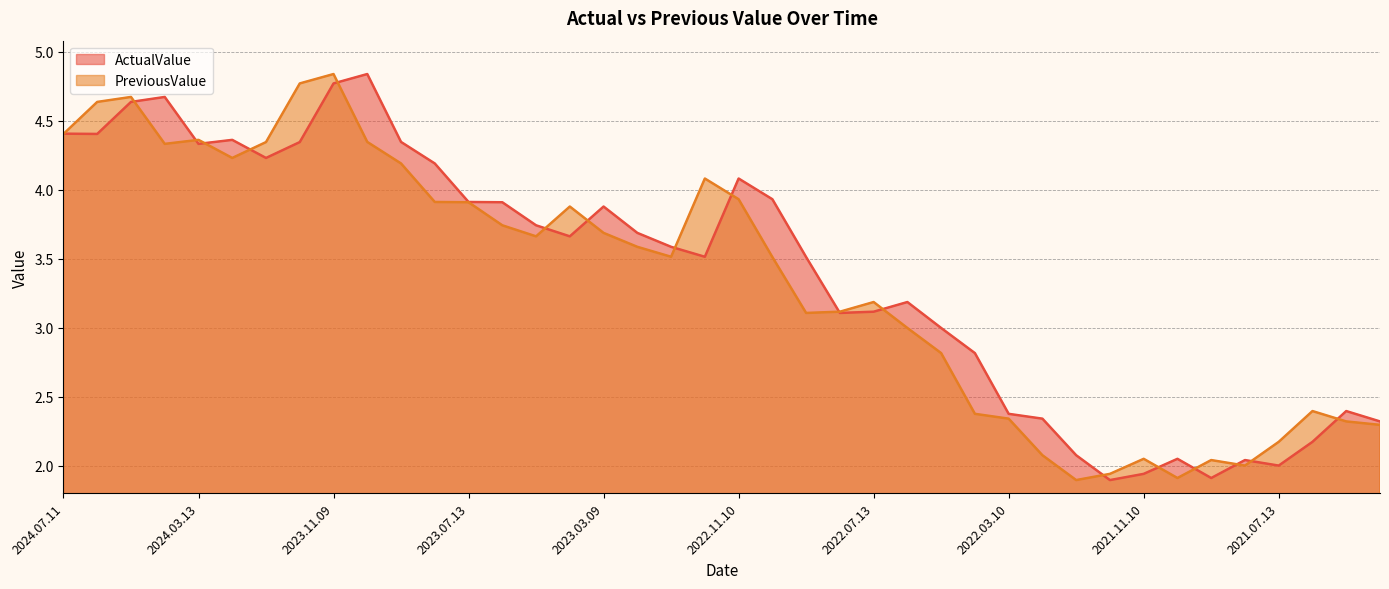

How many values in the PreviousValue series exceed 3?

25